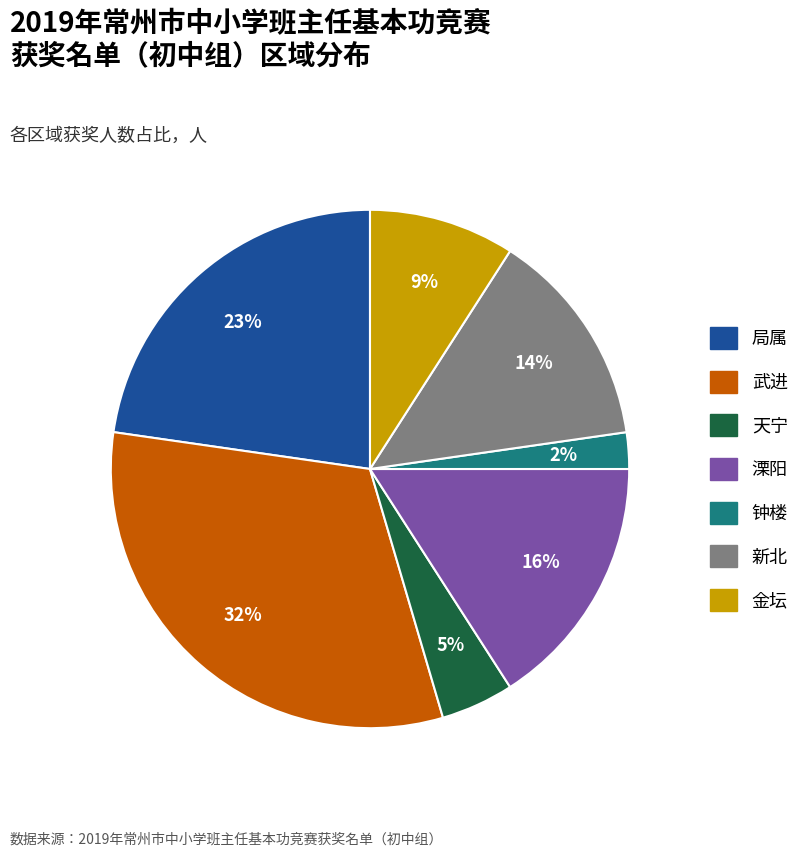

Rank the categories by value from highest to lowest.

武进, 局属, 溧阳, 新北, 金坛, 天宁, 钟楼